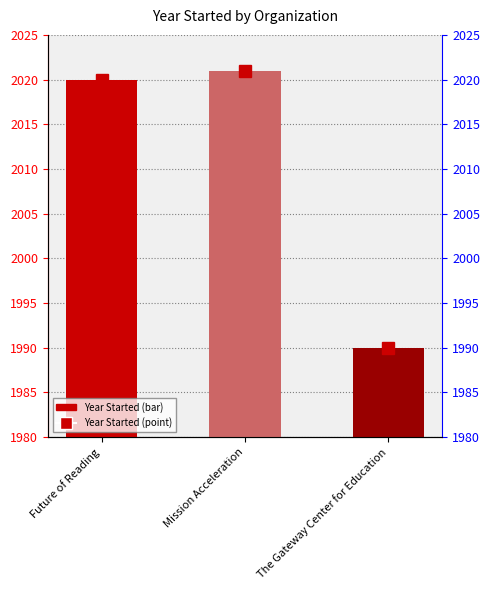

Is it true that the value at The Gateway Center for Education is 3?

False